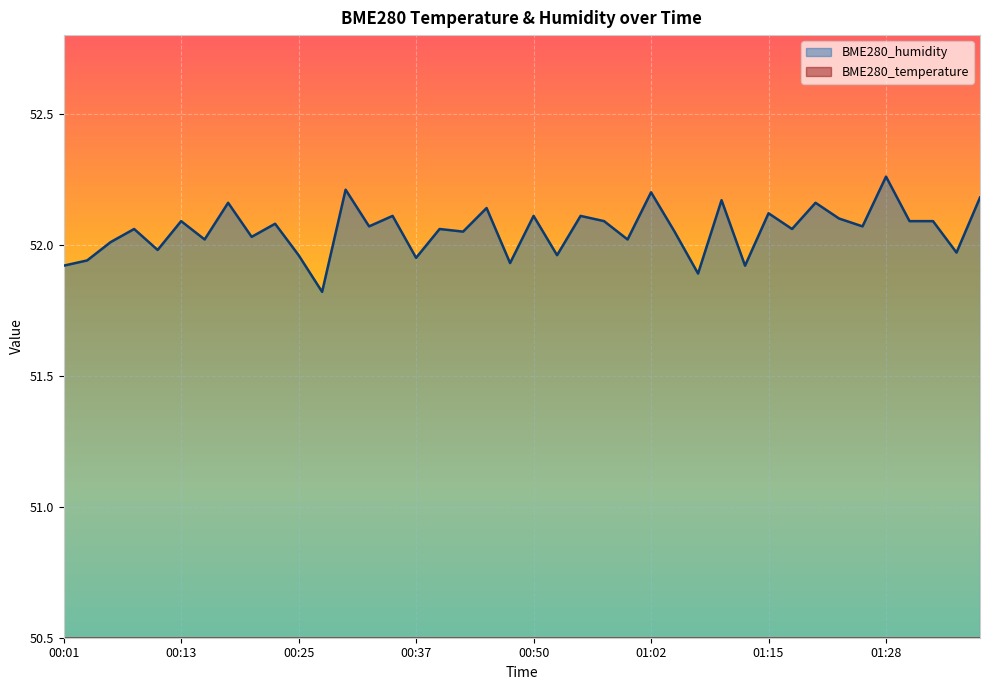

Which series has the largest total across all categories?

BME280_humidity